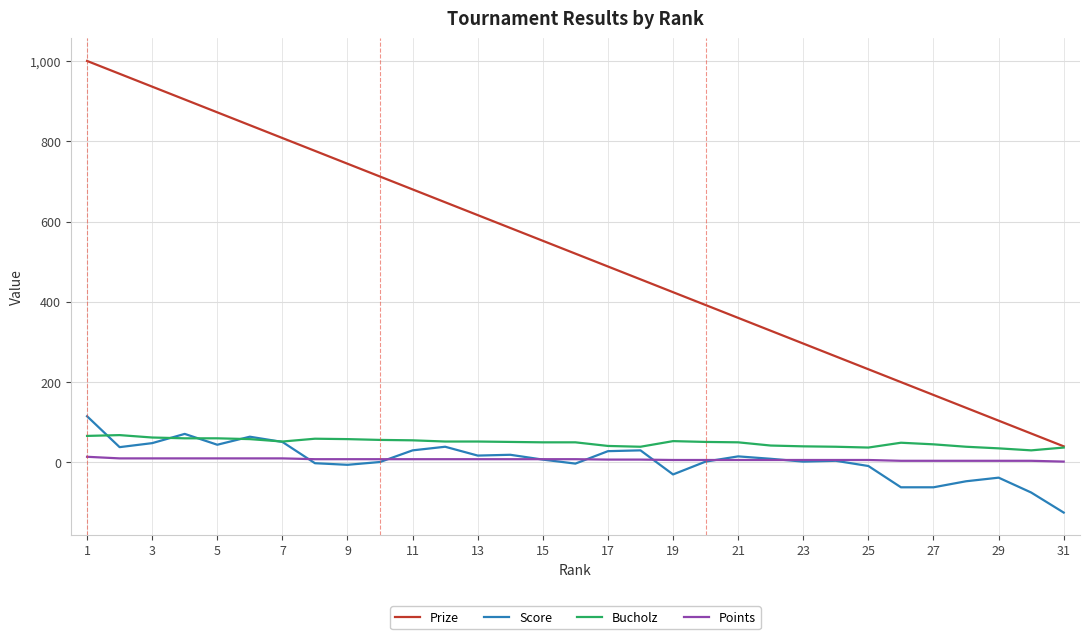

True or false: Points and Prize cross at least once.

False